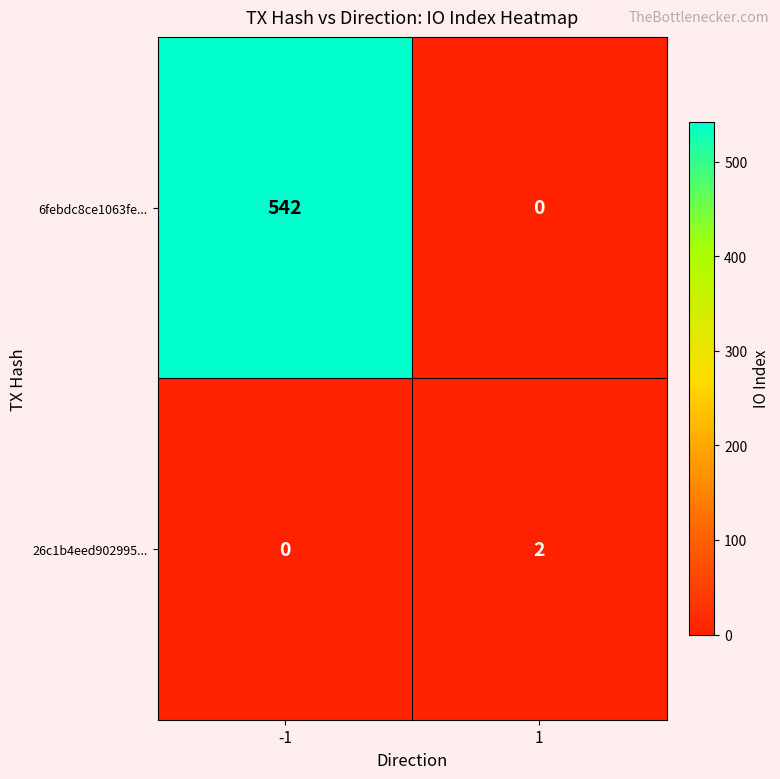

How many values in the 26c1b4eed902995... series are below 2?

1